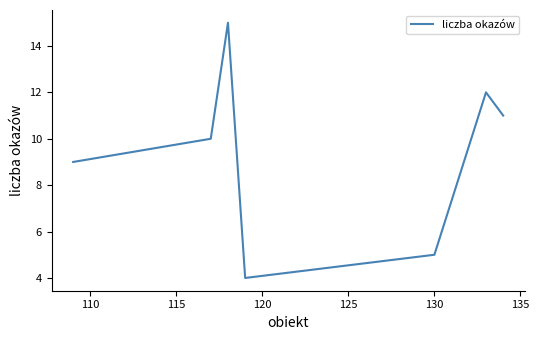

What is the difference between the maximum and minimum values?

11